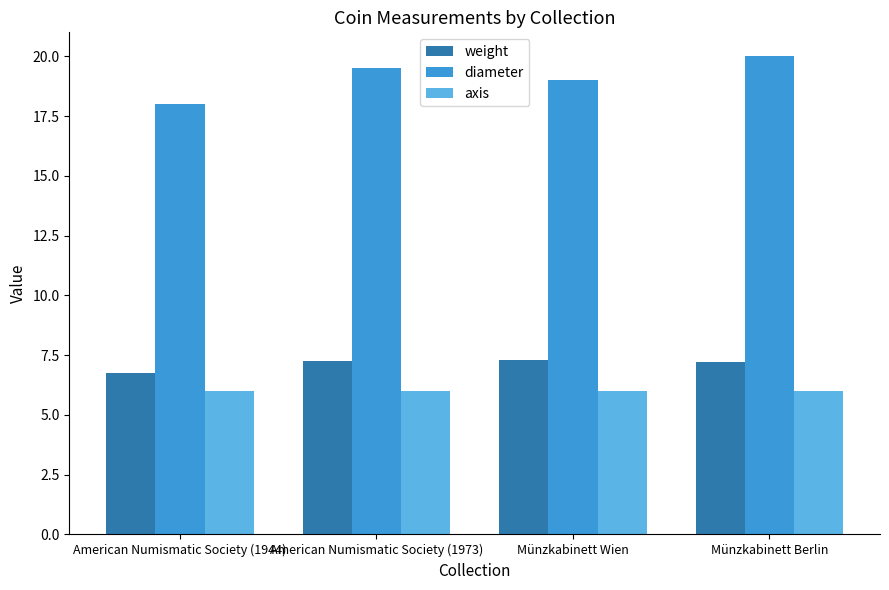

What is the minimum value for diameter?

18.0